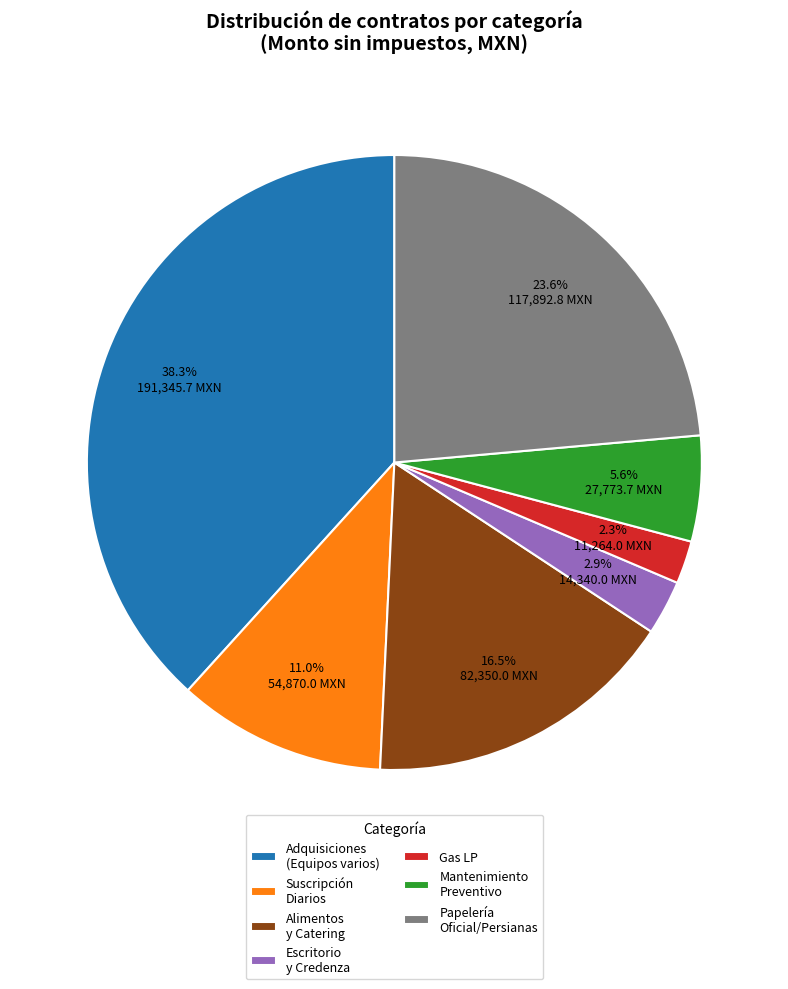

Between Alimentos y Catering and Suscripción Diarios, which is larger?

Alimentos y Catering